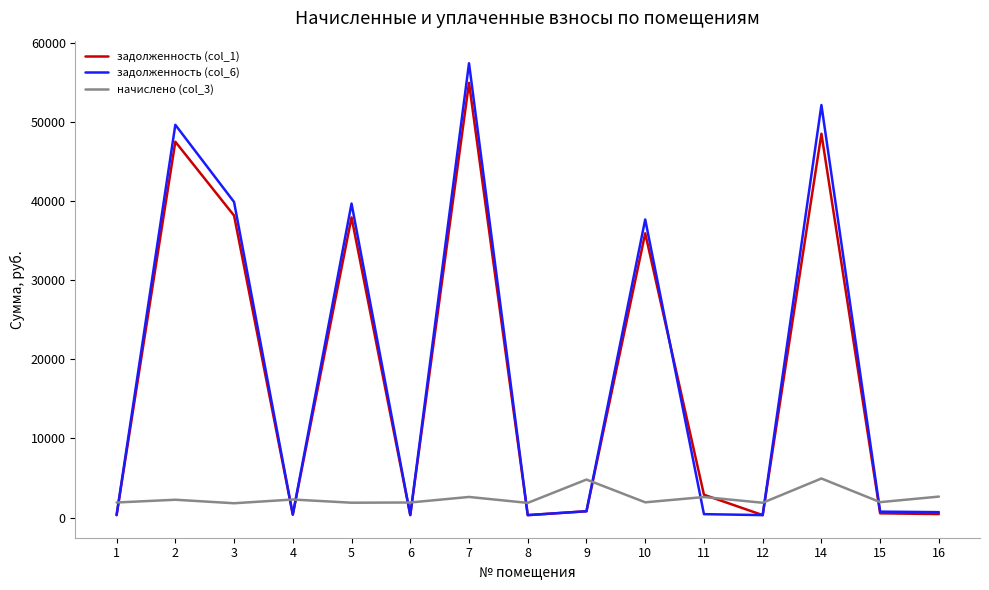

How many lines are shown in the chart?

3